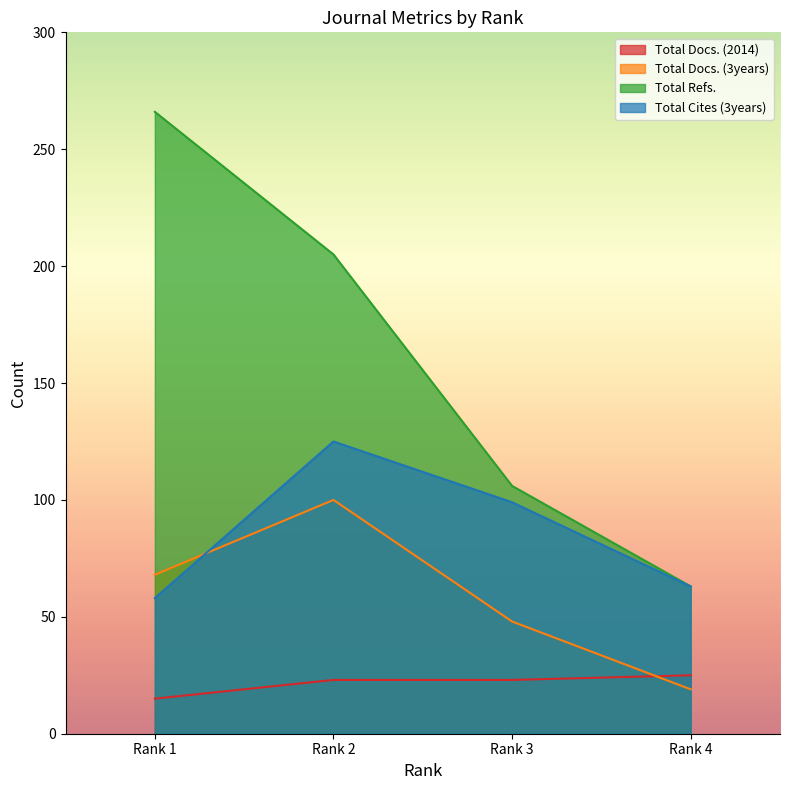

Is it true that Total Refs. equals 56 at Rank 3?

False